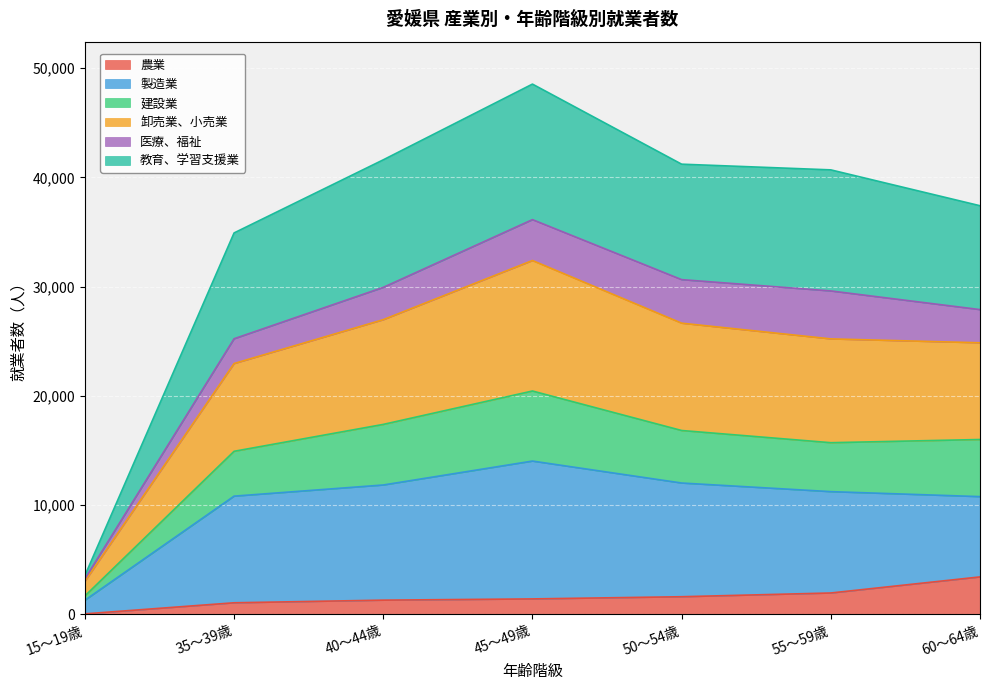

What is the label of the 7th point from the left?

60～64歳